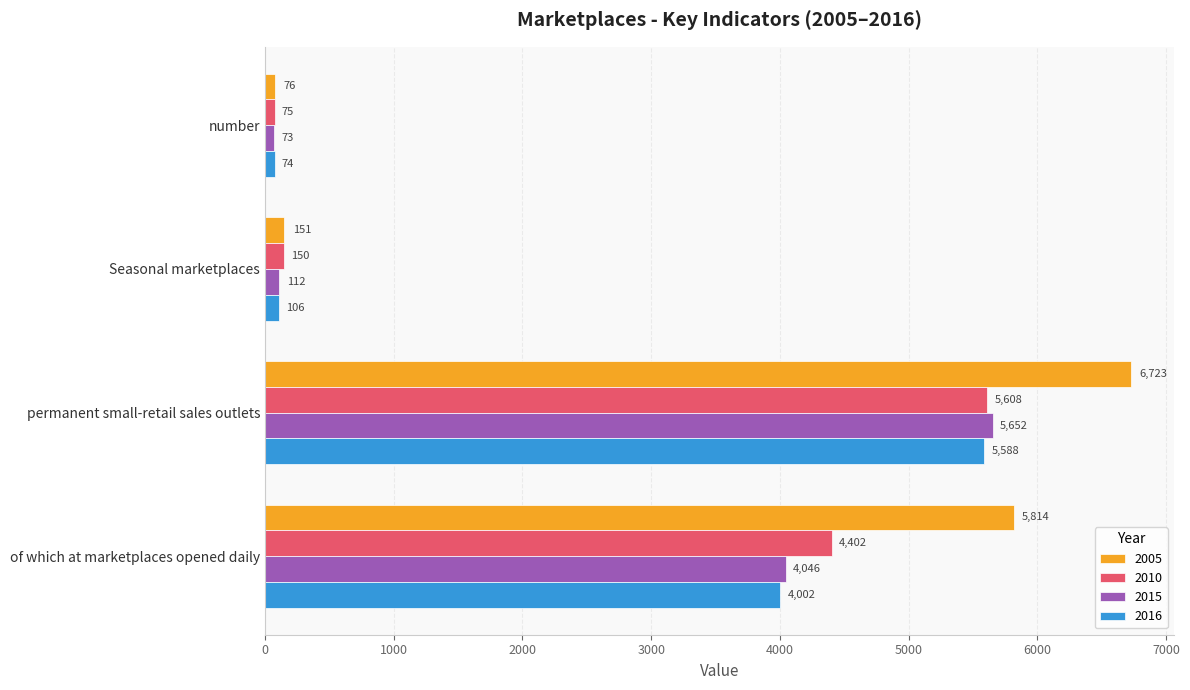

What is the difference between the 2015 values at permanent small-retail sales outlets and Seasonal marketplaces?

5540